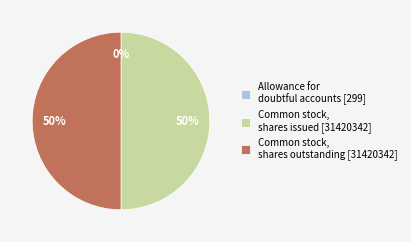

To the nearest percent, what is the combined percentage of Common stock, shares issued and Common stock, shares outstanding?

100%